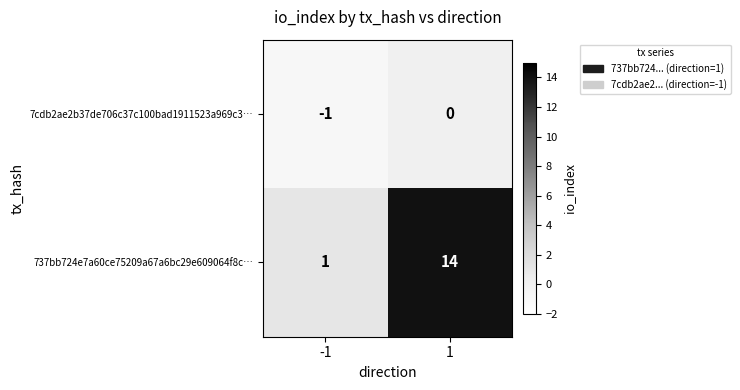

What is the total value across all series at 1?

14